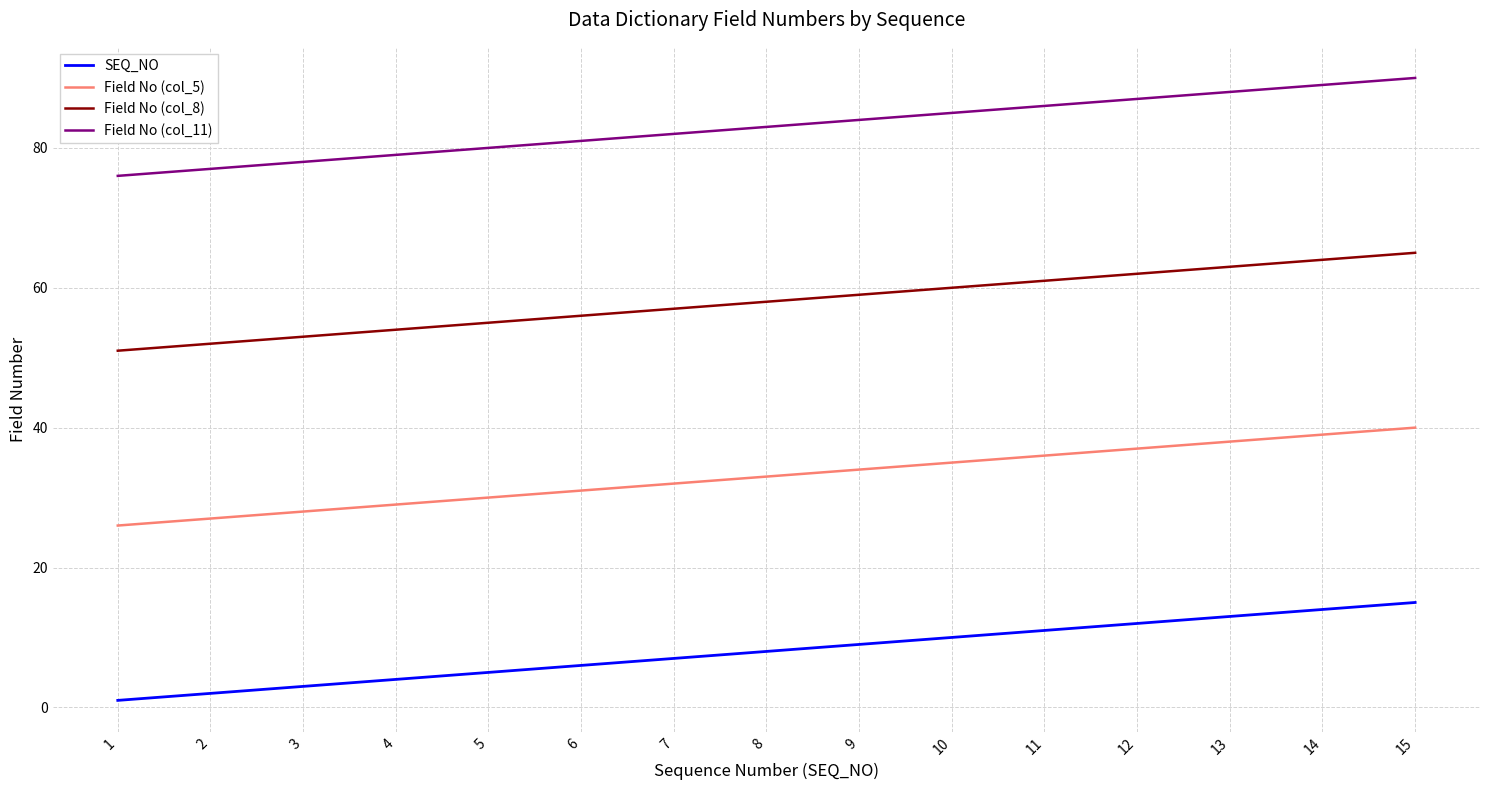

Is the value of Field No (col_5) at 6 greater than the value of SEQ_NO at 1?

Yes